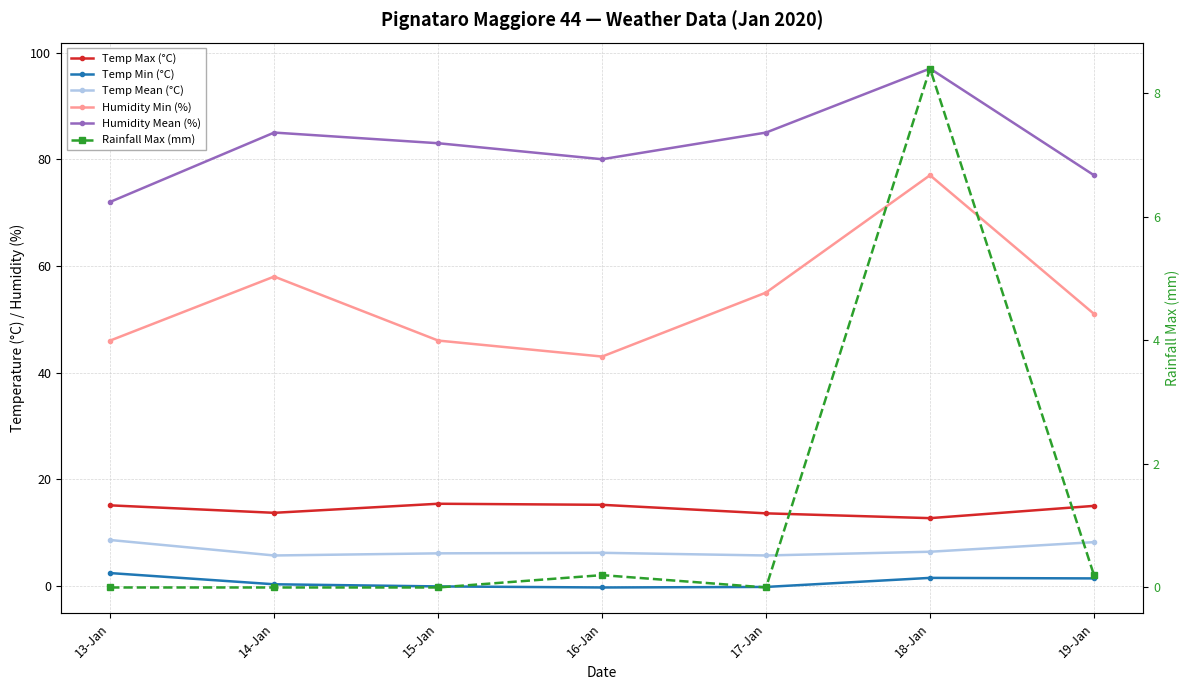

At which category is the sum across all series the highest?

18-Jan